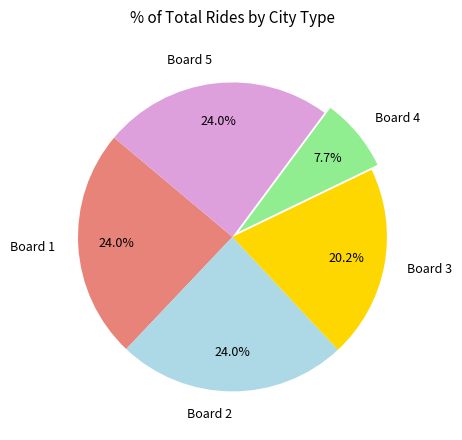

To the nearest percent, what percentage of the pie is Board 2?

24%